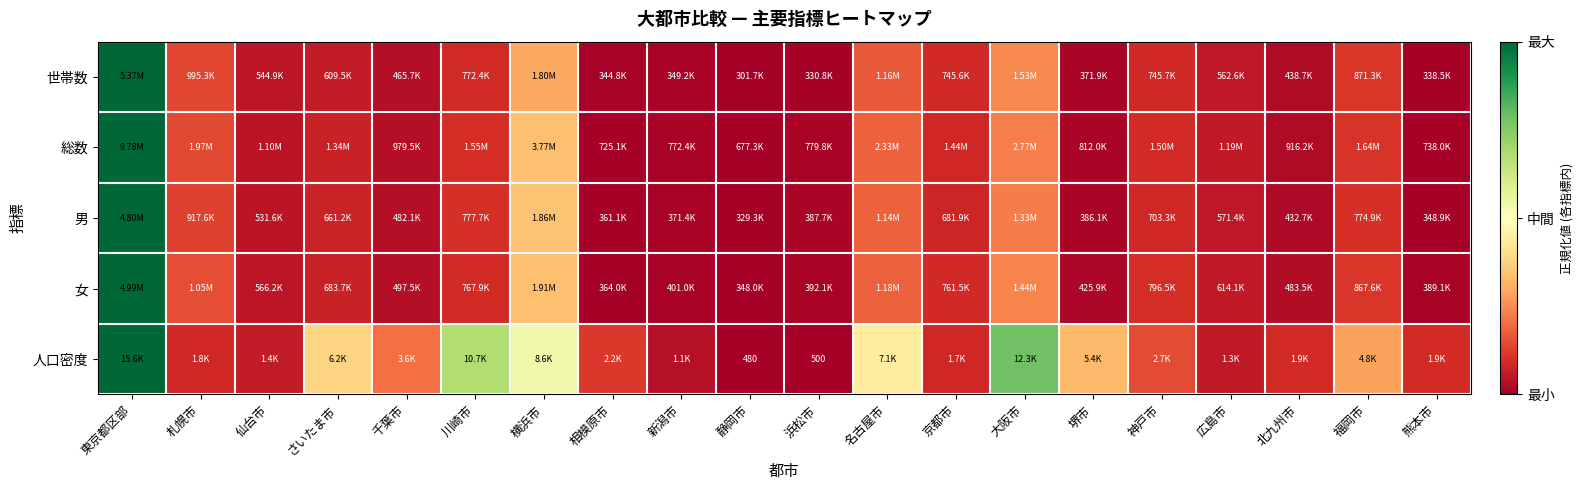

How many values in 男 are above zero?

19